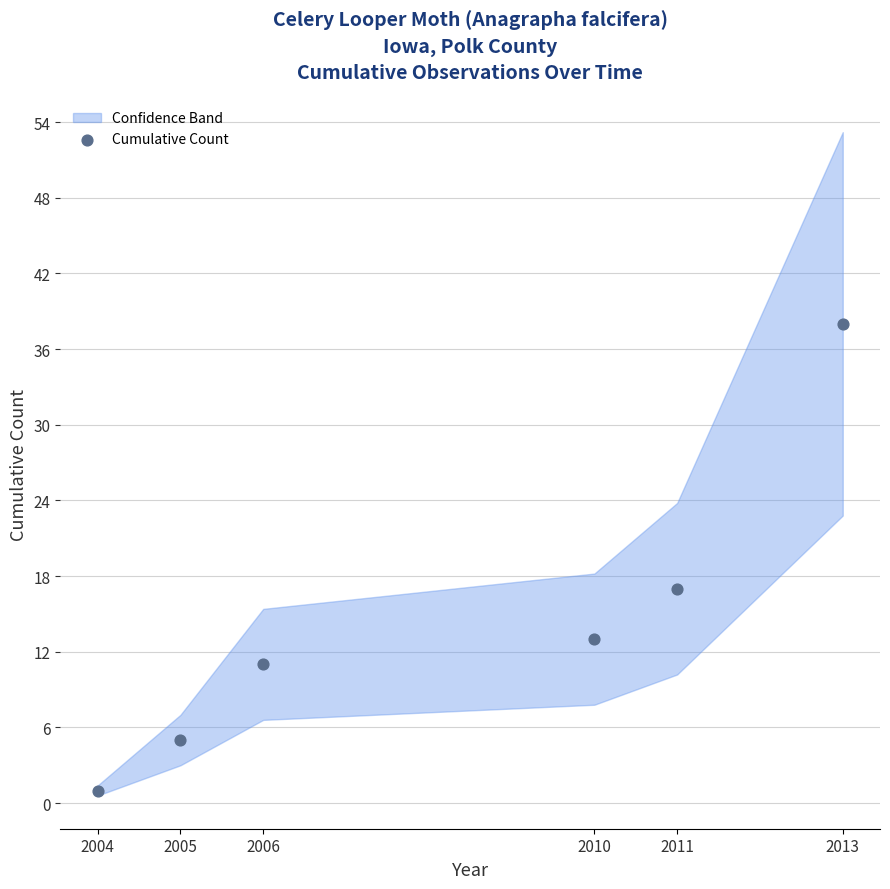

What Y value in the scatter plot is closest to 19?

17